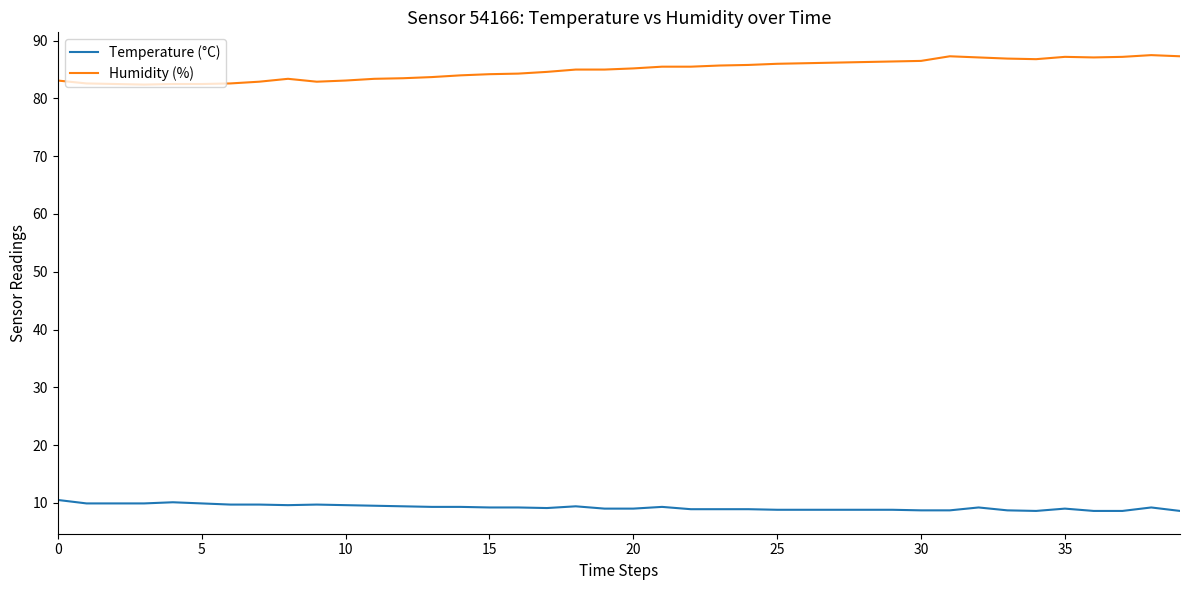

What is the smallest value displayed?

8.6